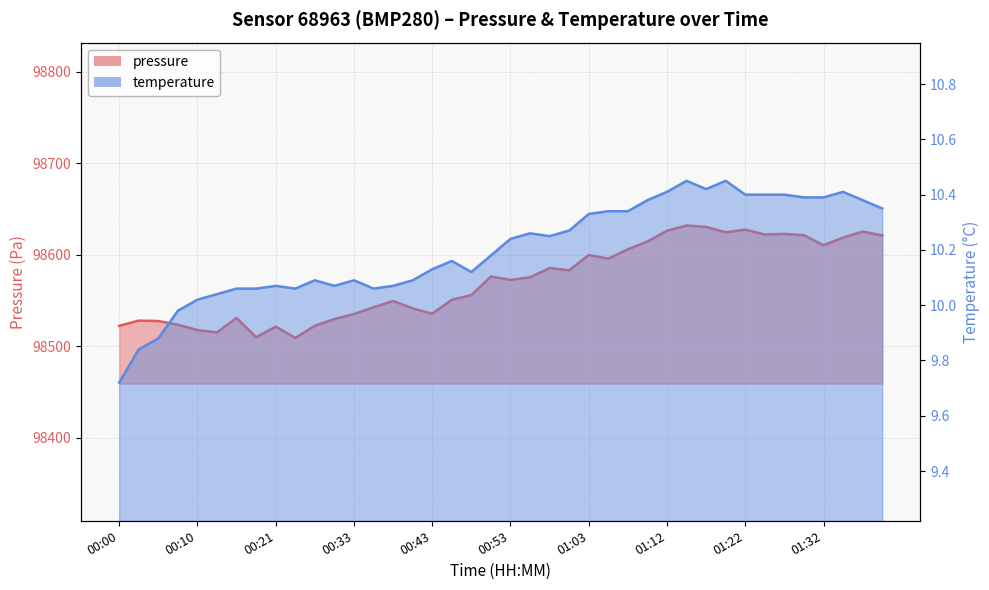

Is it true that pressure equals 27584.8 at 01:34?

False